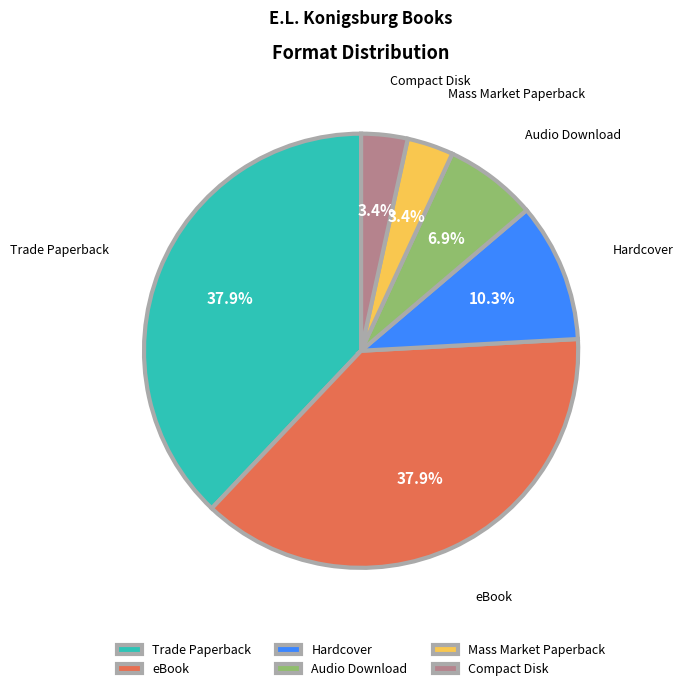

To the nearest percent, what percentage of the pie is Compact Disk?

3%